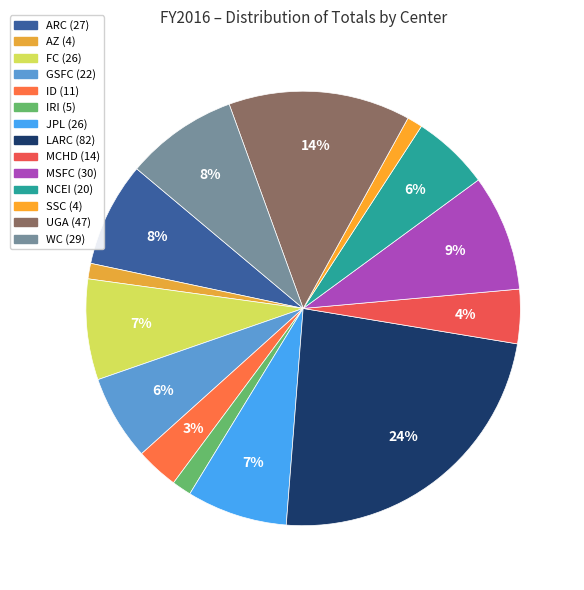

What is the largest slice in the pie chart?

LARC